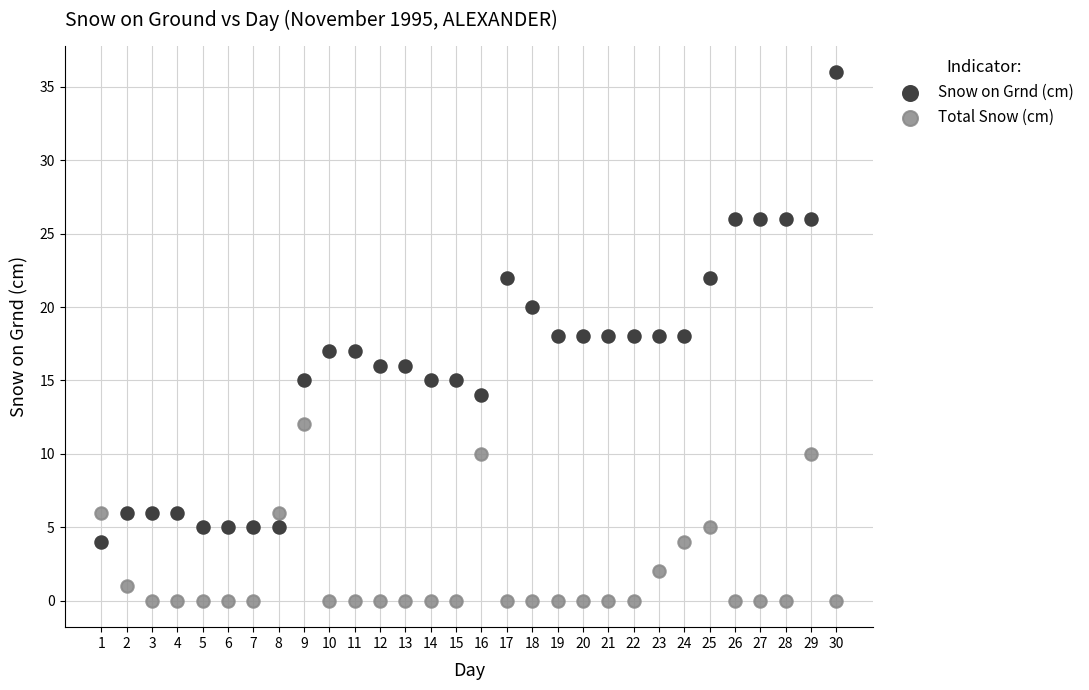

Across all data points, what is the range of Y values (max minus min)?

36